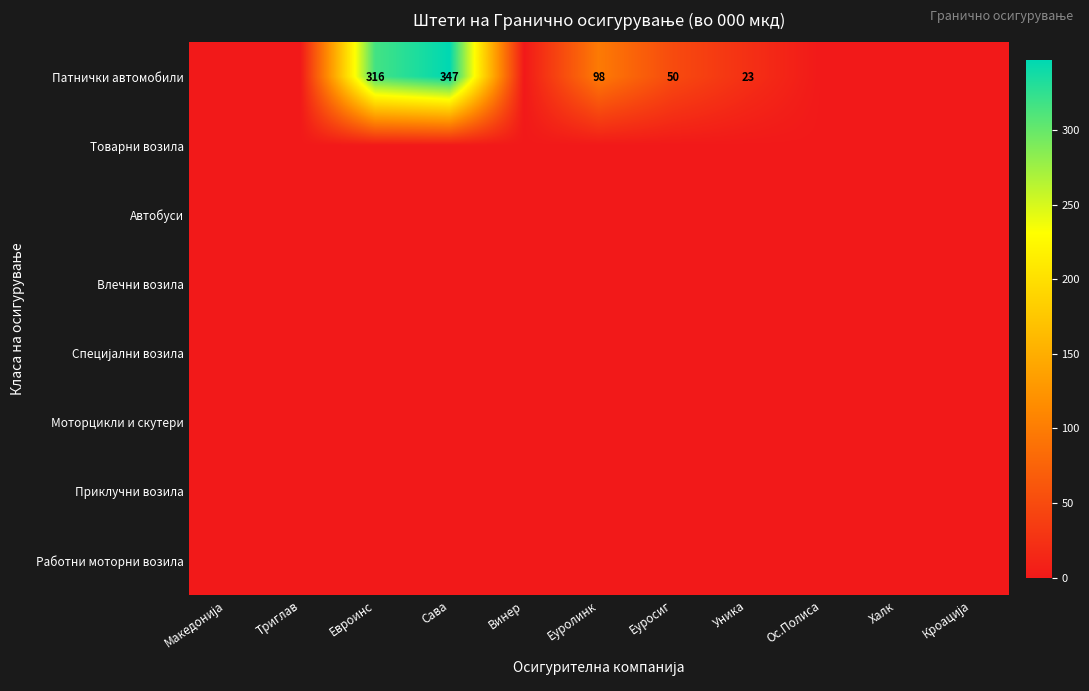

True or false: Патнички автомобили has a value of 98 at Еуролинк.

True